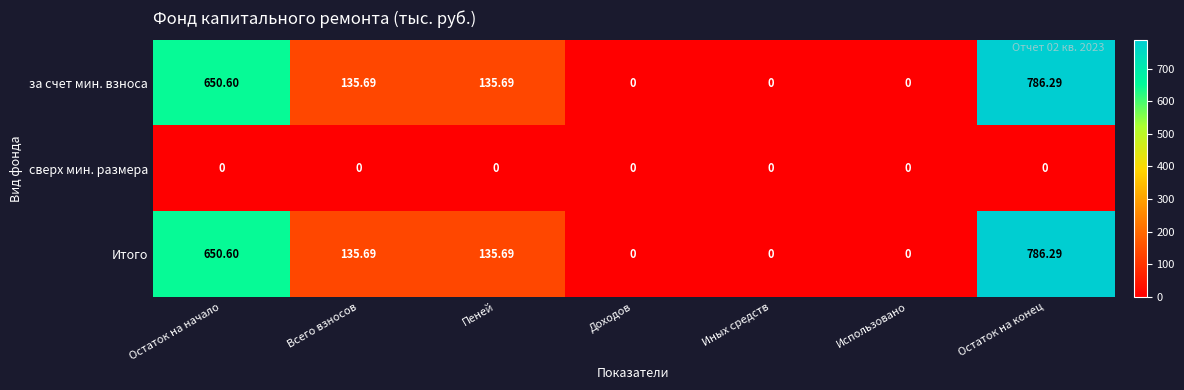

Is the value of за счет мин. взноса at Всего взносов greater than the value of Итого at Остаток на начало?

No